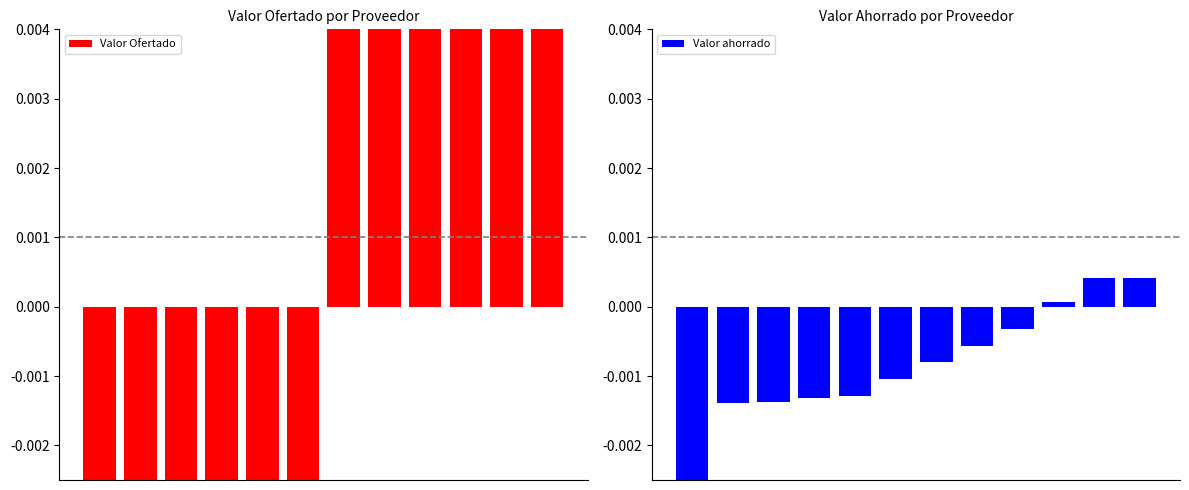

What is the smallest value displayed?

-0.2